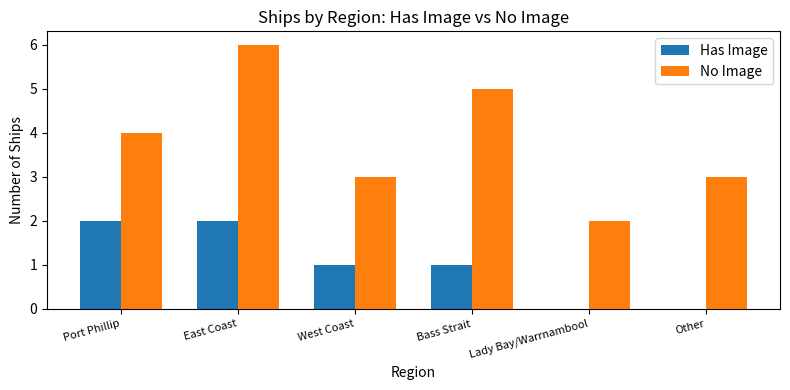

How many Has Image values are between 0 and 2?

6